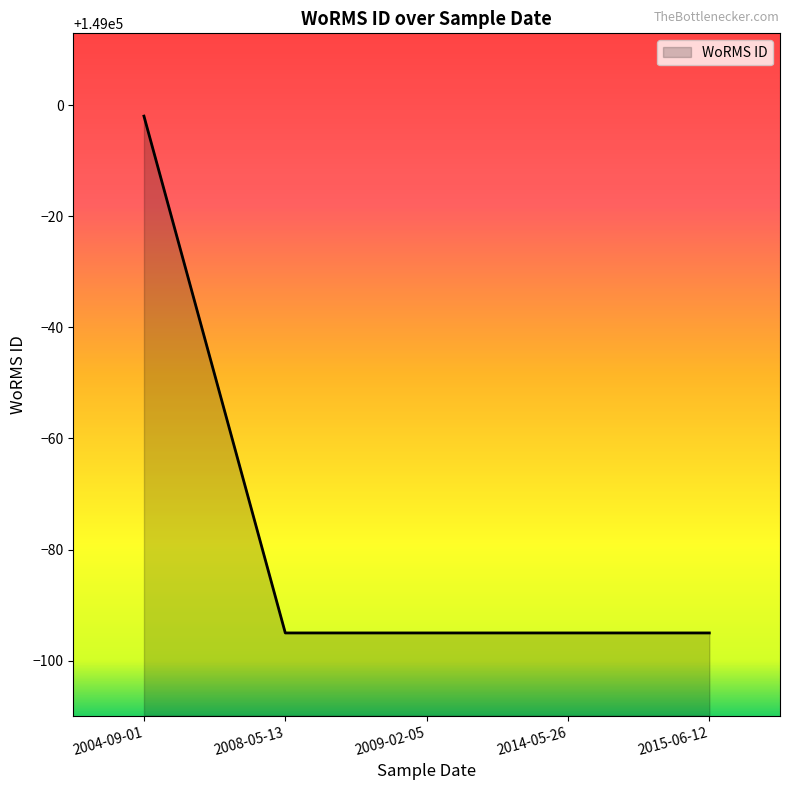

True or false: the data has more than 1 interior local peaks.

False